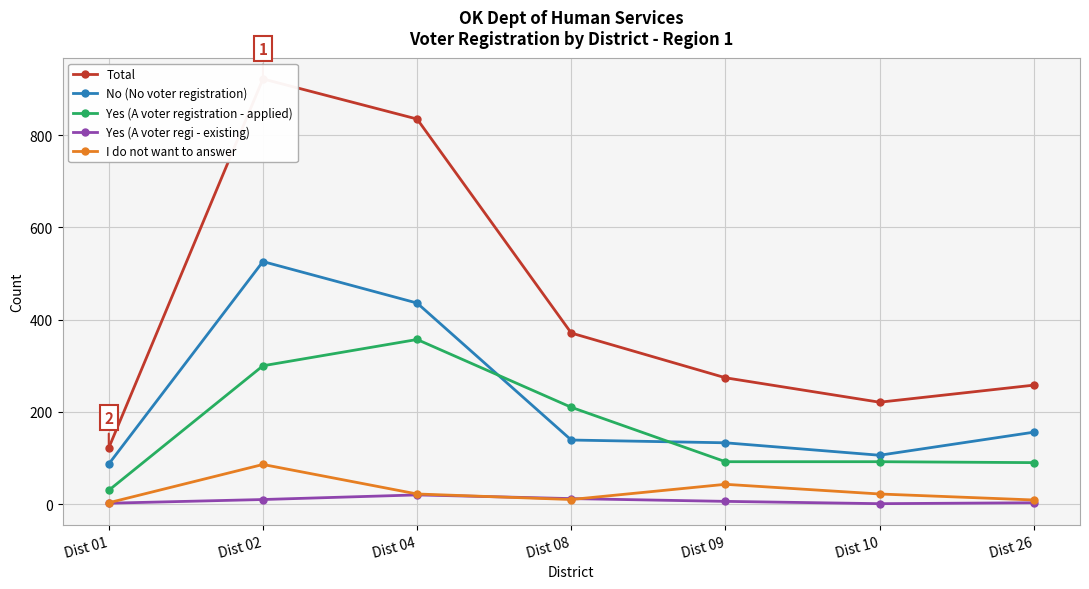

How many data points does each series have?

7